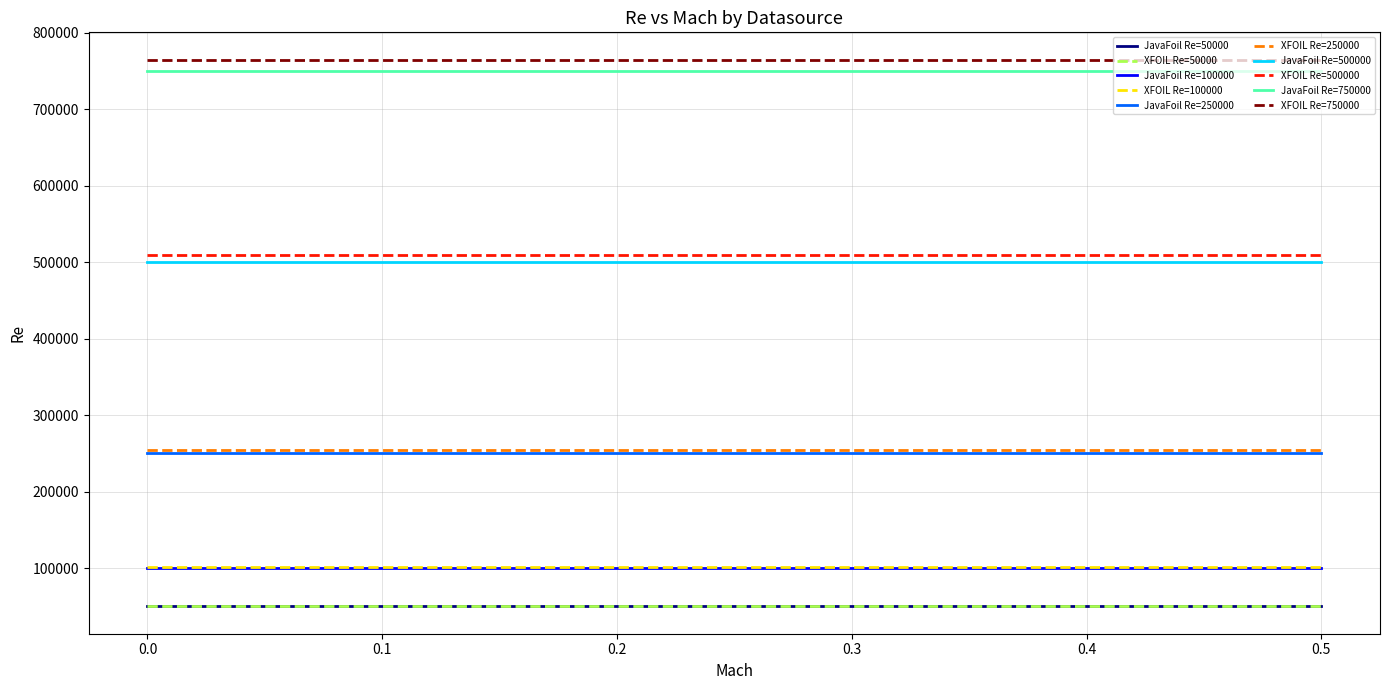

What are all the series names shown in the legend?

JavaFoil Re=50000, XFOIL Re=50000, JavaFoil Re=100000, XFOIL Re=100000, JavaFoil Re=250000, XFOIL Re=250000, JavaFoil Re=500000, XFOIL Re=500000, JavaFoil Re=750000, XFOIL Re=750000